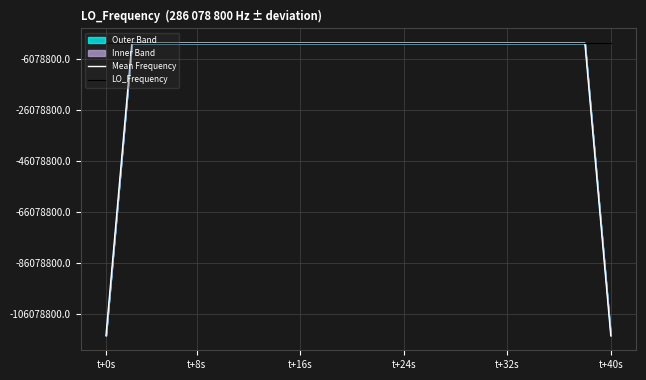

True or false: LO_Frequency and Mean Frequency intersect in this chart.

True